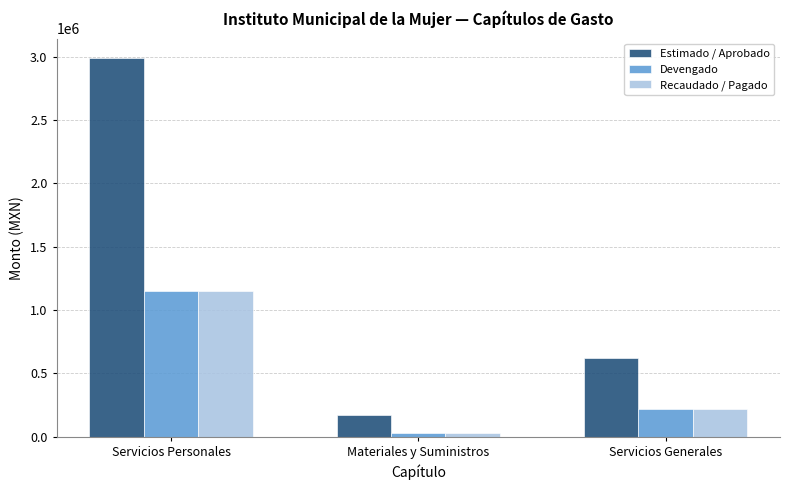

What is the approximate value of Devengado at Servicios Personales?

1151621.4